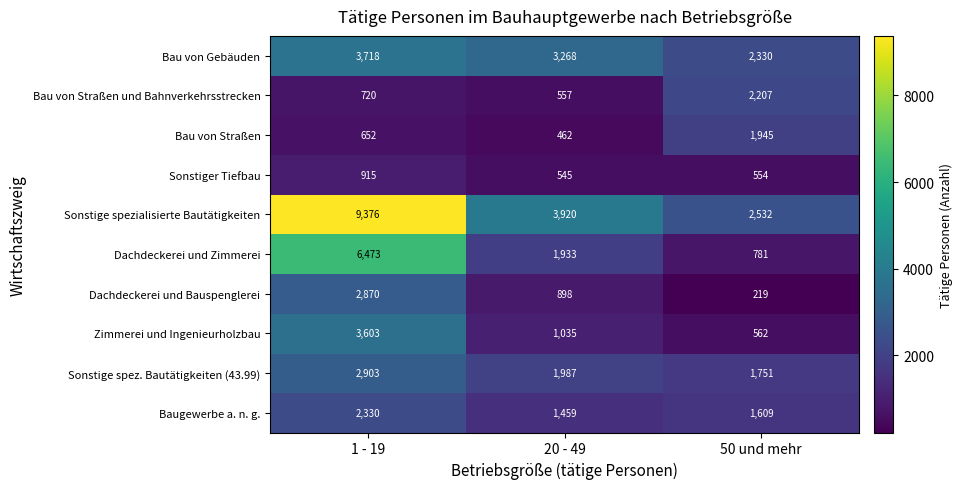

At 20 - 49, list the series in order from smallest to largest.

Bau von Straßen, Sonstiger Tiefbau, Bau von Straßen und Bahnverkehrsstrecken, Dachdeckerei und Bauspenglerei, Zimmerei und Ingenieurholzbau, Baugewerbe a. n. g., Dachdeckerei und Zimmerei, Sonstige spez. Bautätigkeiten (43.99), Bau von Gebäuden, Sonstige spezialisierte Bautätigkeiten